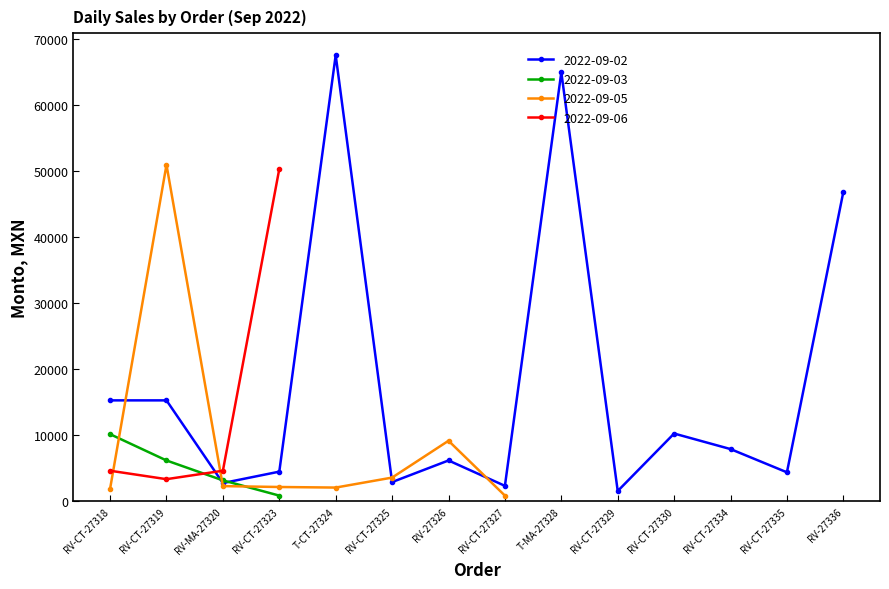

What are all the series names shown in the legend?

2022-09-02, 2022-09-03, 2022-09-05, 2022-09-06